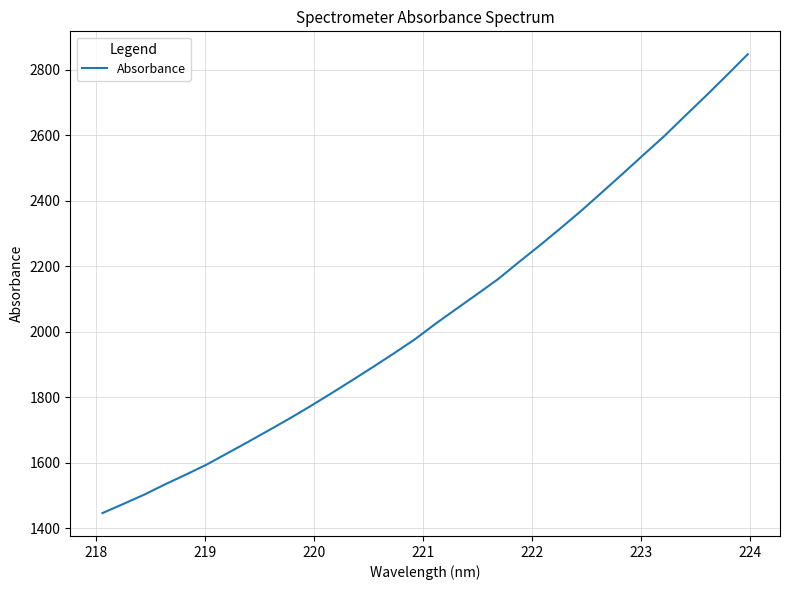

True or false: the data has more than 0 interior local peaks.

False